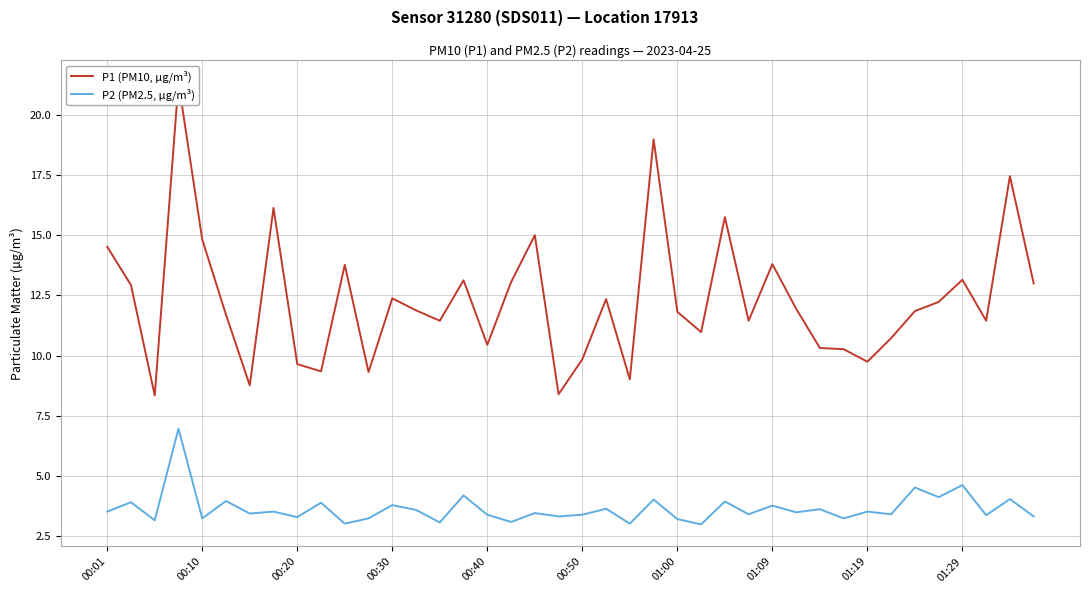

What are all the series names shown in the legend?

P1 (PM10, µg/m³), P2 (PM2.5, µg/m³)